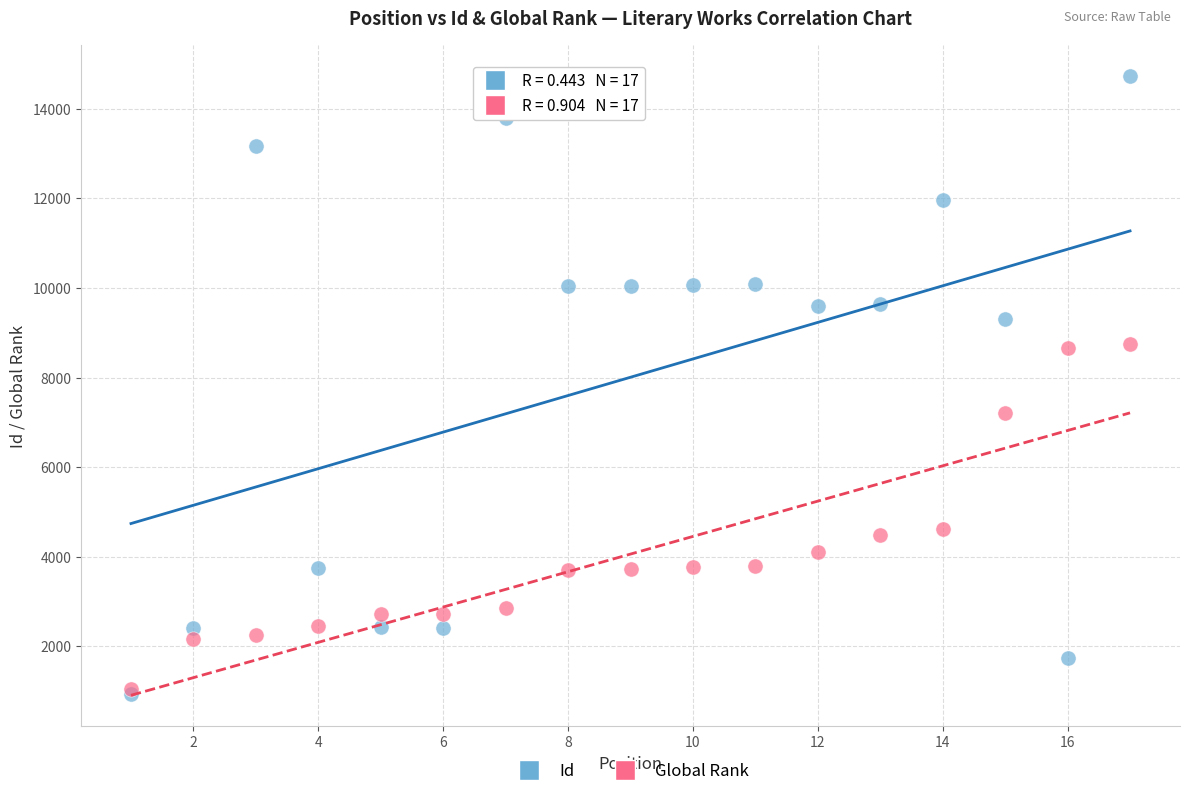

What are all the series names shown in the legend?

Id, Global Rank